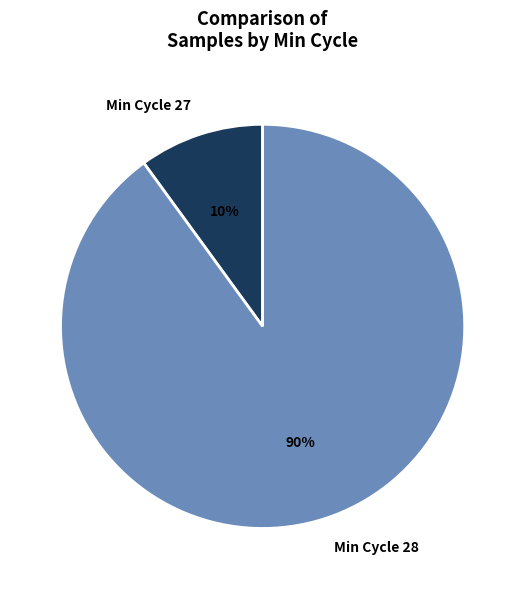

How many segments does this pie chart have?

2